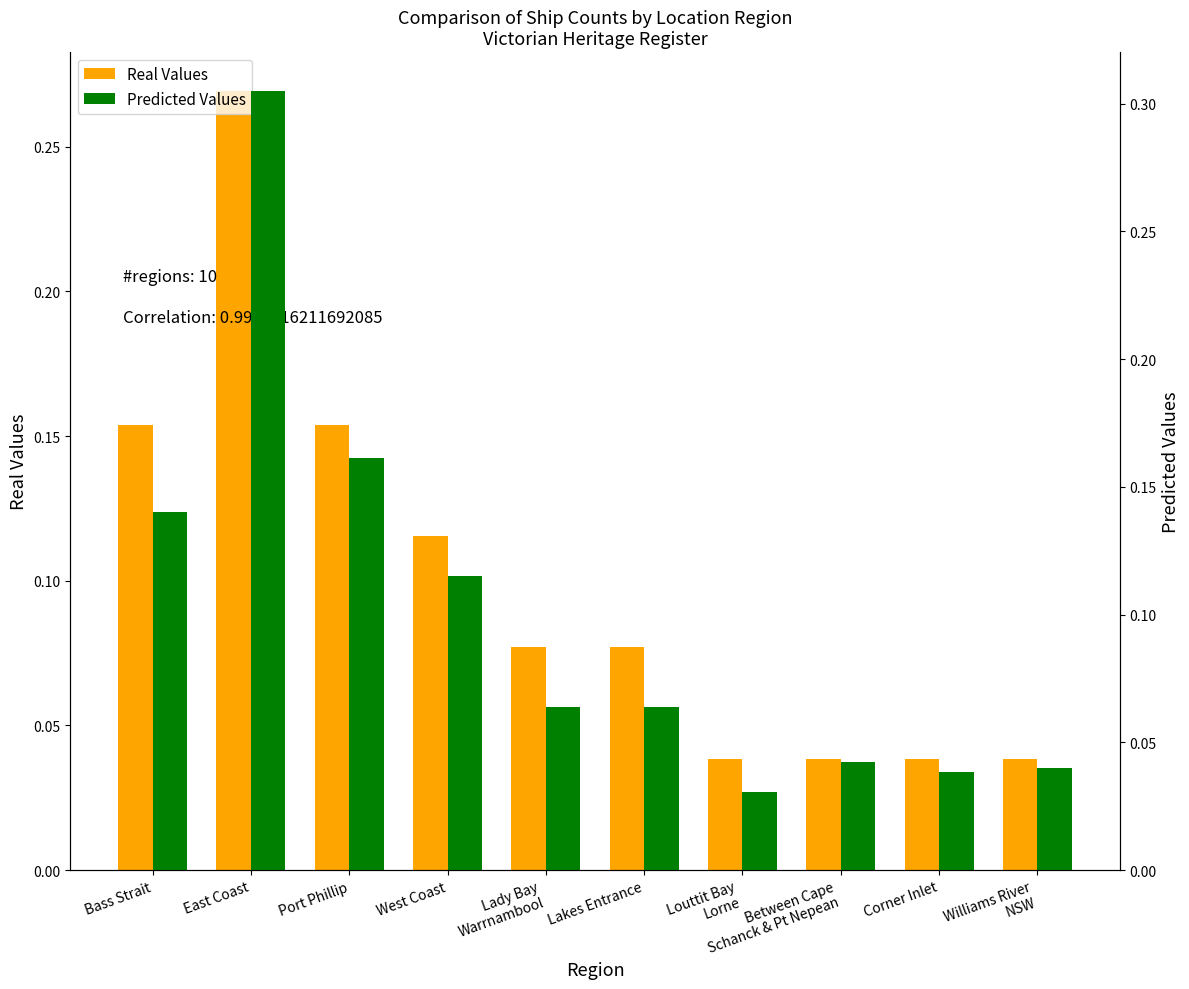

Rank the categories by Real Values value from highest to lowest.

East Coast, Bass Strait, Port Phillip, West Coast, Lady Bay
Warrnambool, Lakes Entrance, Louttit Bay
Lorne, Between Cape
Schanck & Pt Nepean, Corner Inlet, Williams River
NSW